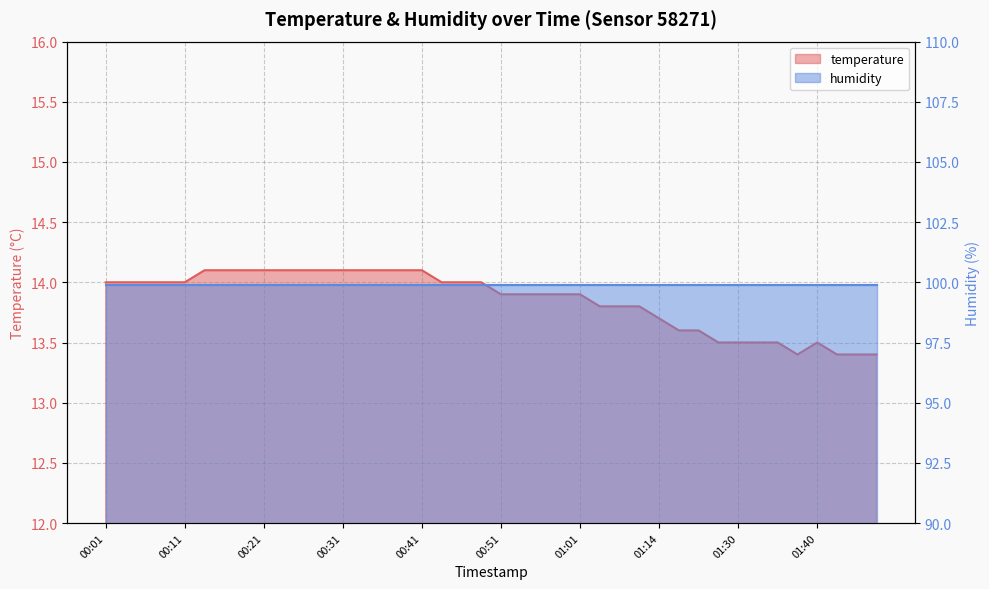

What is the difference between the values at 00:06 and 00:56?

0.1